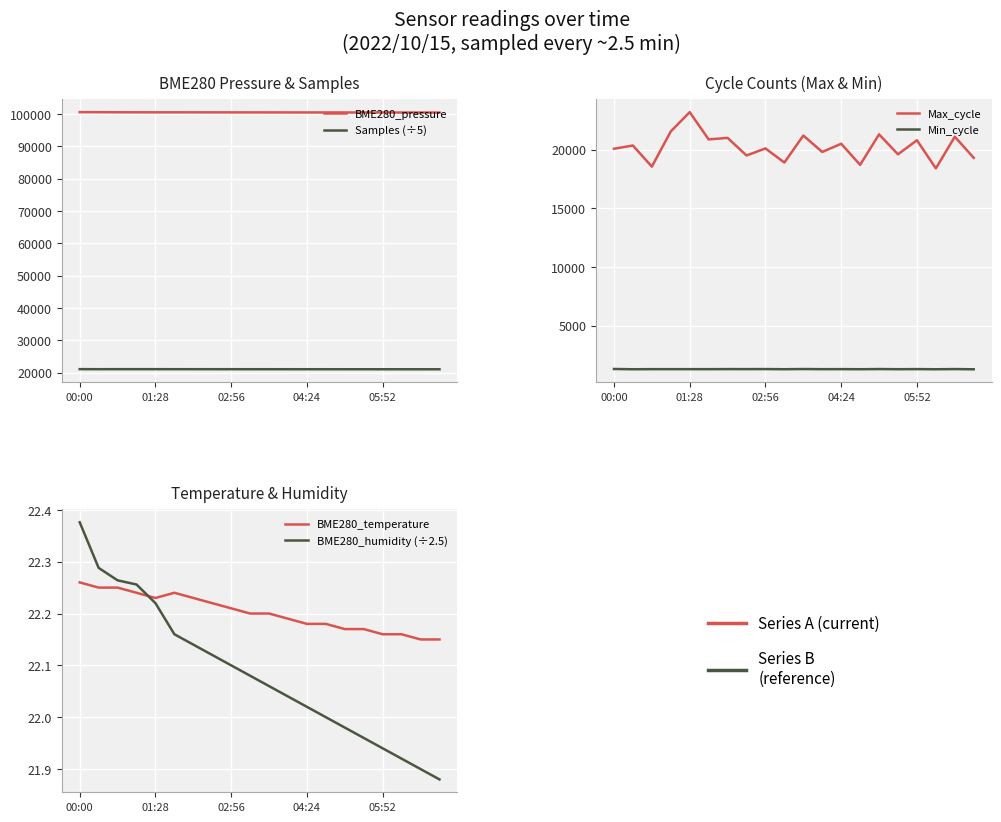

At how many categories does at least one series exceed 40521?

20